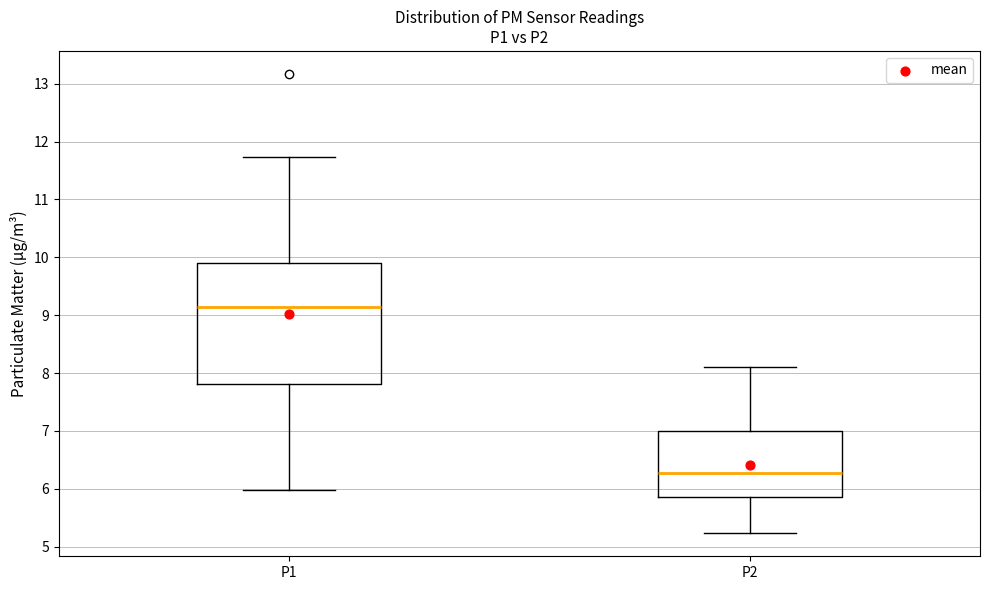

Reading left to right, transcribe this box plot: for each box, give where its median line is, the range the box spans, and where its two whiskers end, as read against the y-axis. The values are not printed on the chart, so give them approximately, as read against the axis.

P1: median 9.1, box 7.8 to 9.9, whiskers 6.0 to 11.7
P2: median 6.3, box 5.9 to 7.0, whiskers 5.2 to 8.1